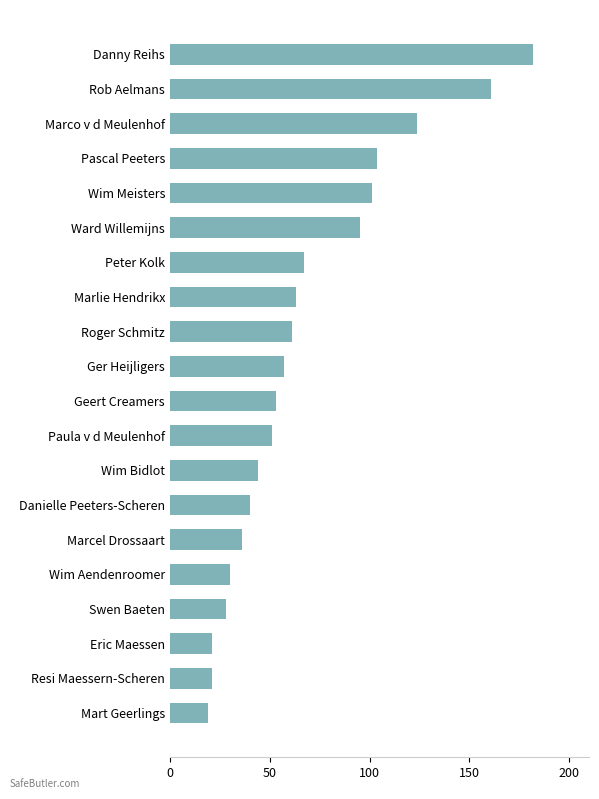

The chart shows a value of 36 at Marcel Drossaart. True or false?

True